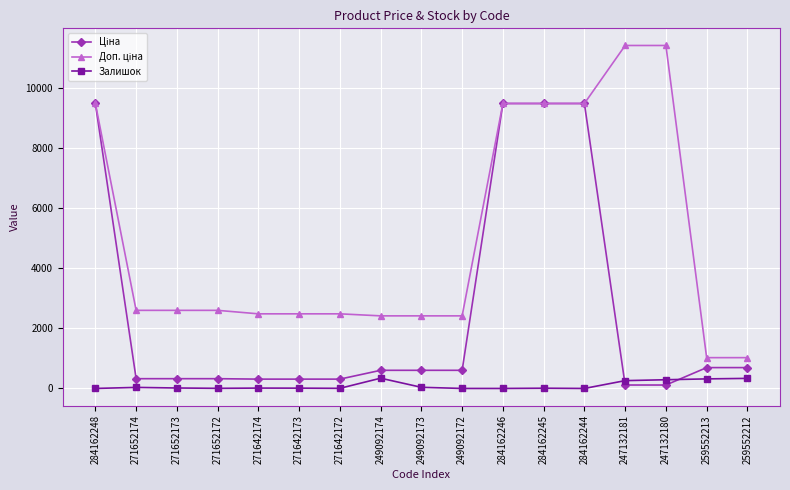

What is the highest value of the Залишок series?

341.0